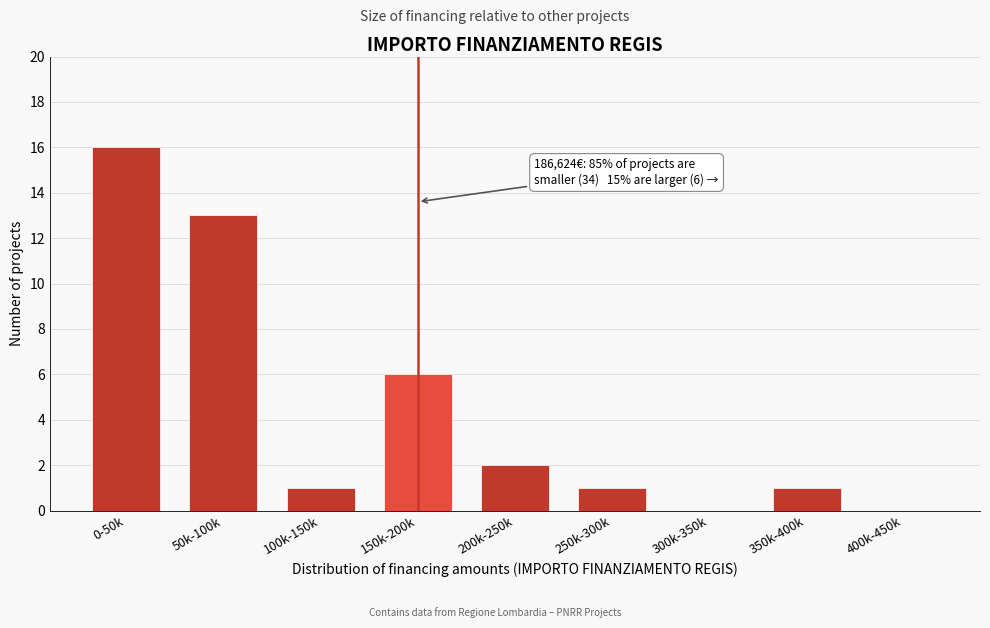

Reading left to right, list all the values displayed in this chart.

0-50k=16	50k-100k=13	100k-150k=1	150k-200k=6	200k-250k=2	250k-300k=1	300k-350k=0	350k-400k=1	400k-450k=0